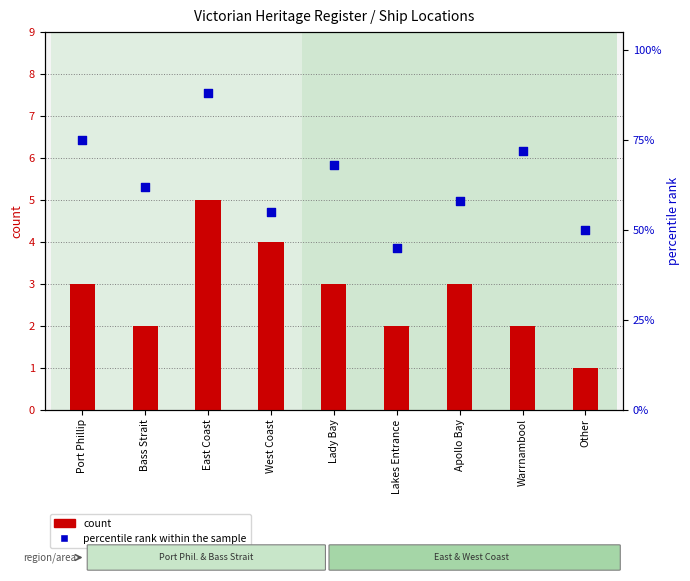

Which series has the largest Y range (max minus min)?

percentile rank within the sample